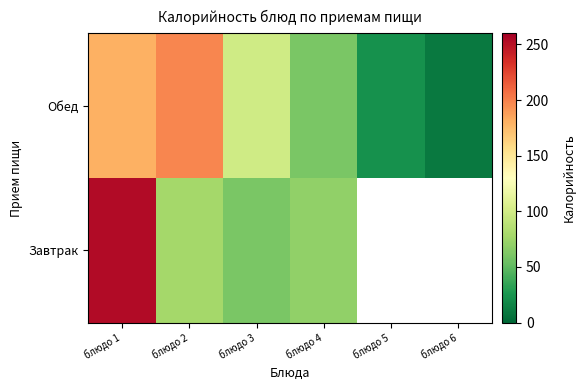

What is the greatest value displayed?

253.6